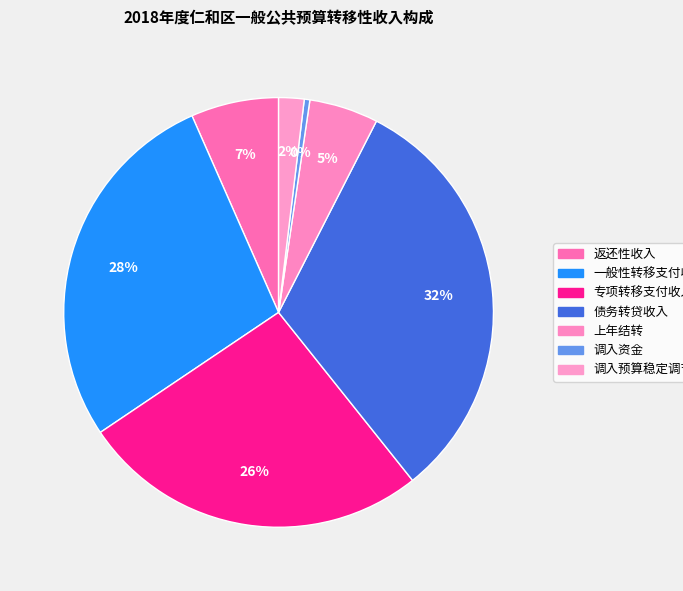

Count the number of slices in the pie.

7